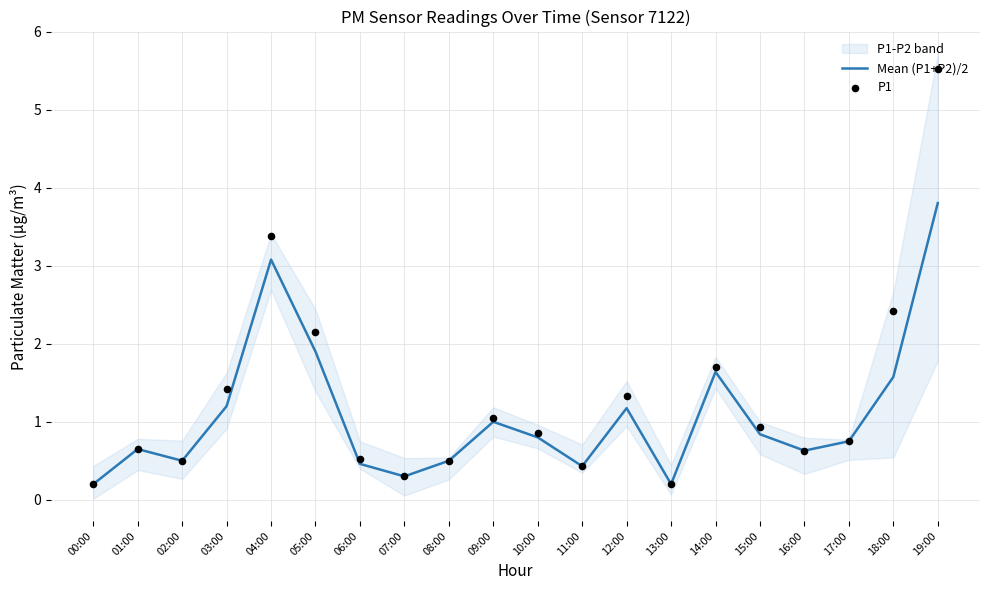

At how many categories does at least one series exceed 3?

2